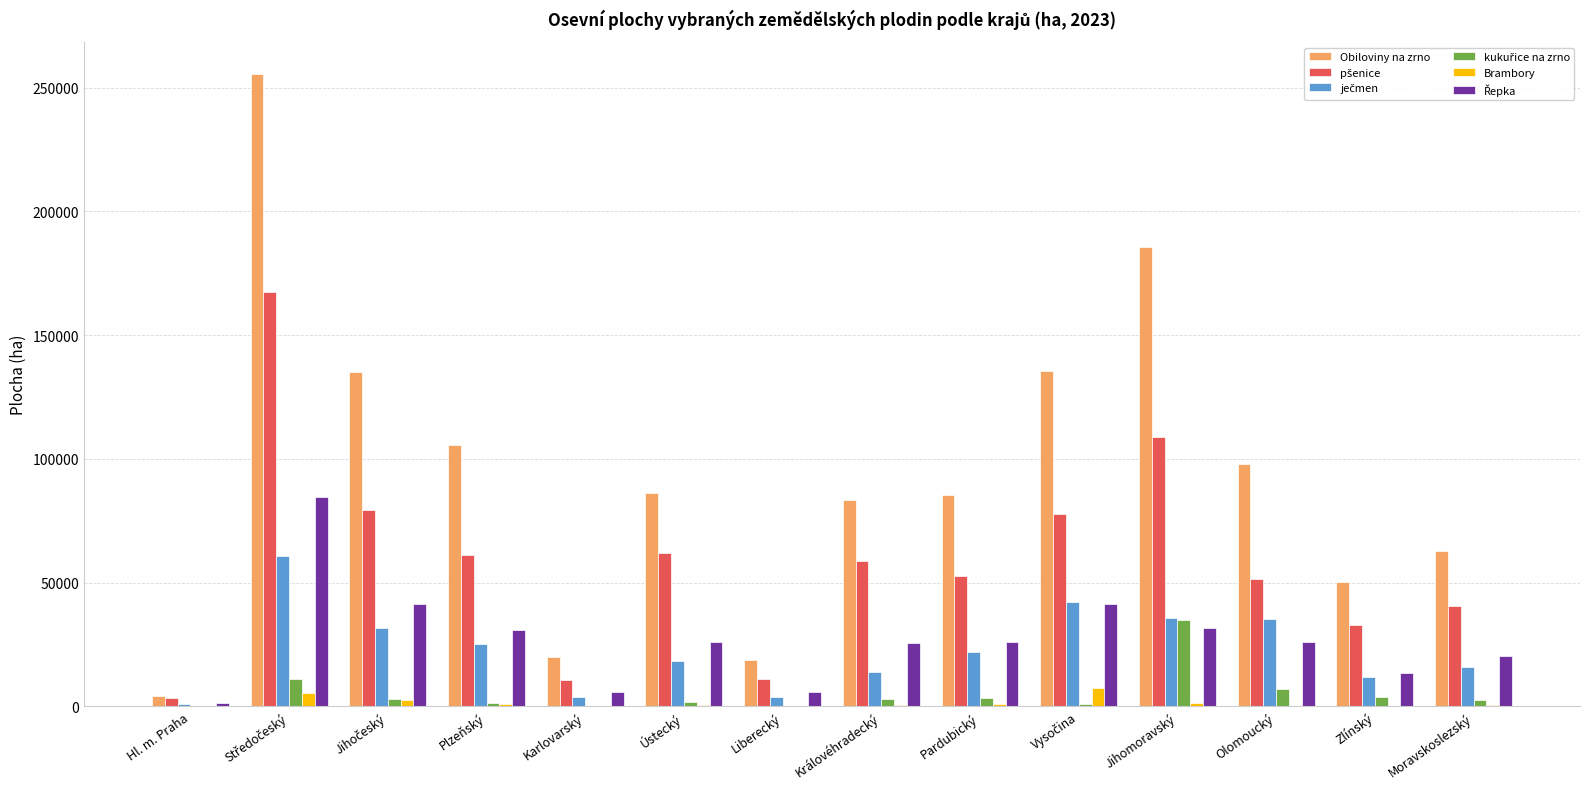

Which series has the largest total across all categories?

Obiloviny na zrno